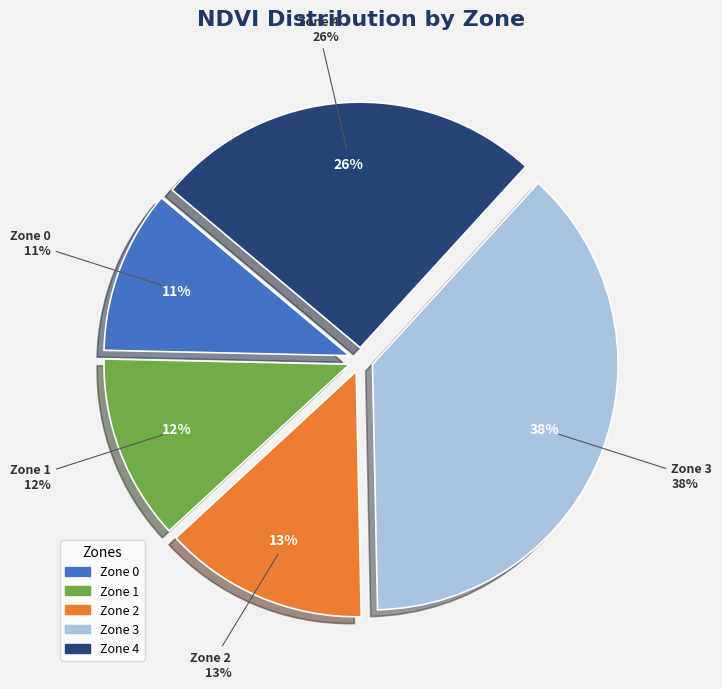

How many slices are in this pie chart?

5